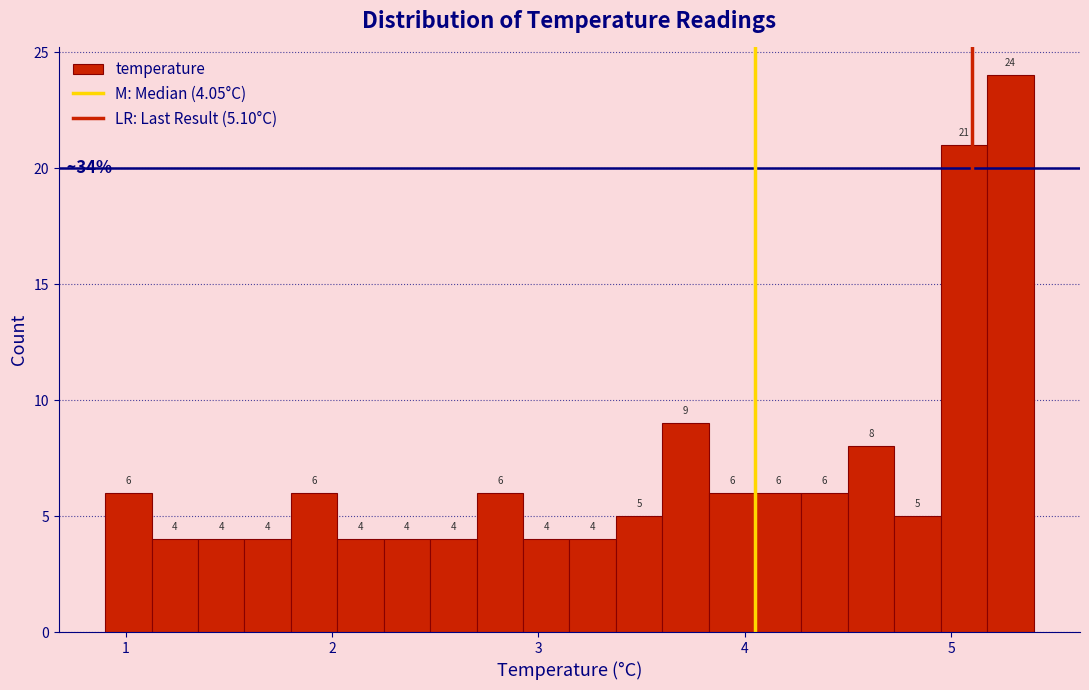

Around what value on the x-axis is the tallest bar? Give the approximate position of its centre, as read against the axis.

5.3